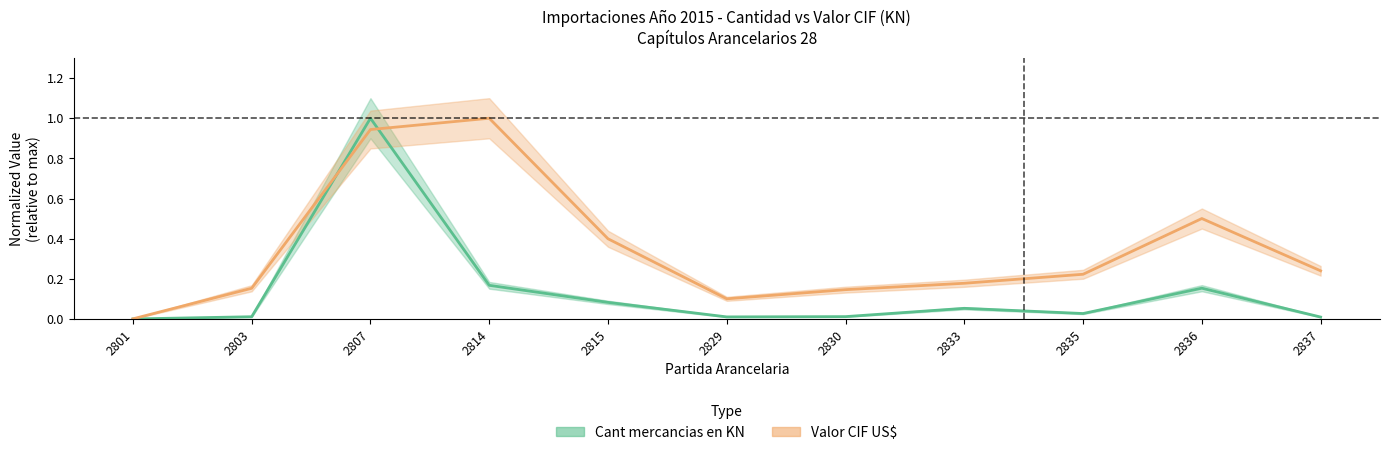

What are all the series names shown in the legend?

Cant mercancias en KN, Valor CIF US$